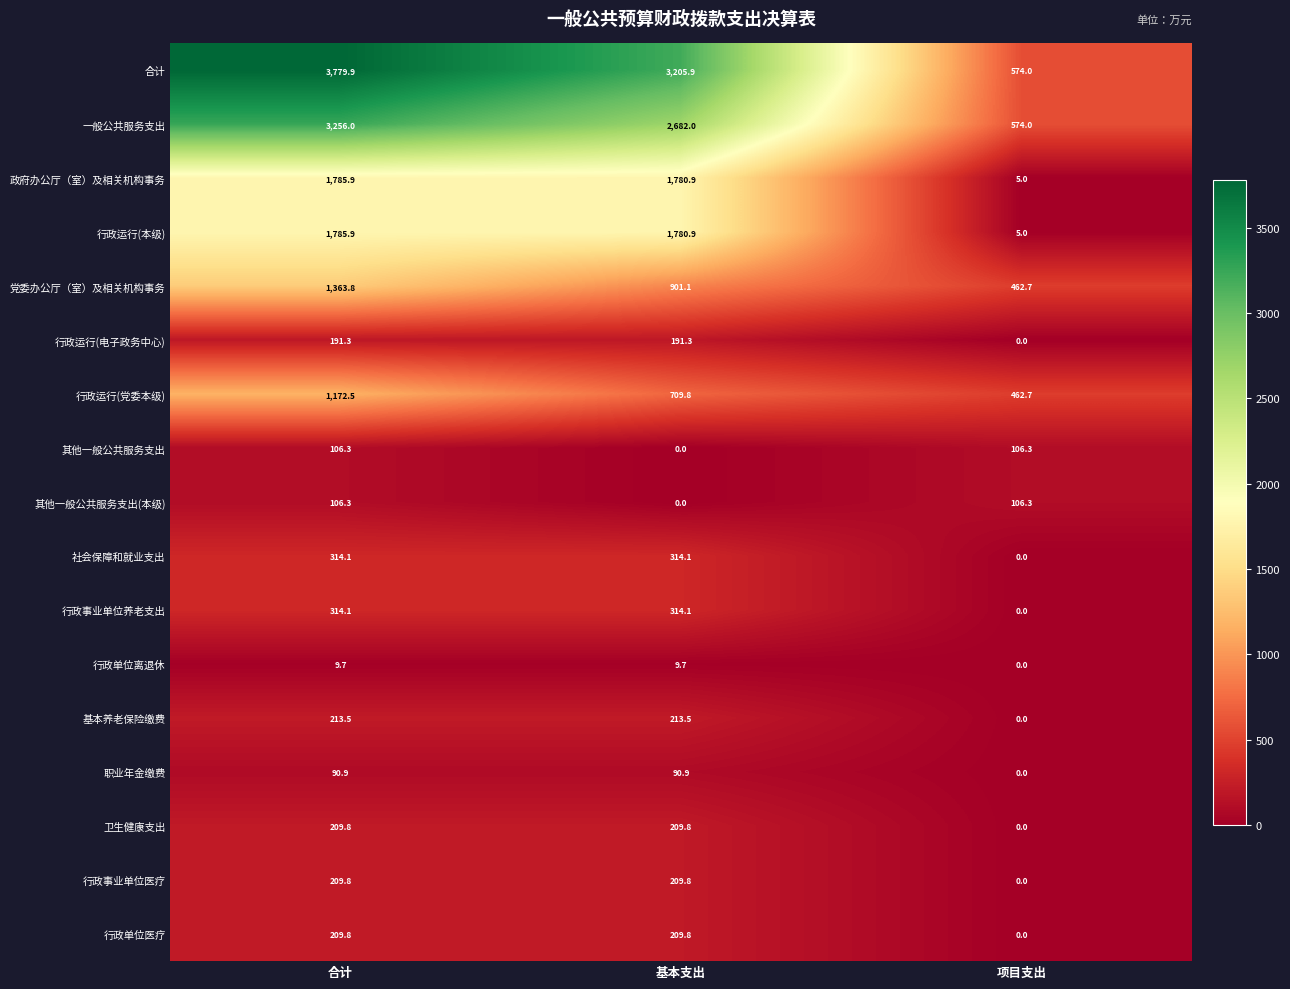

Between 基本支出 and 项目支出, which series saw the biggest shift?

合计